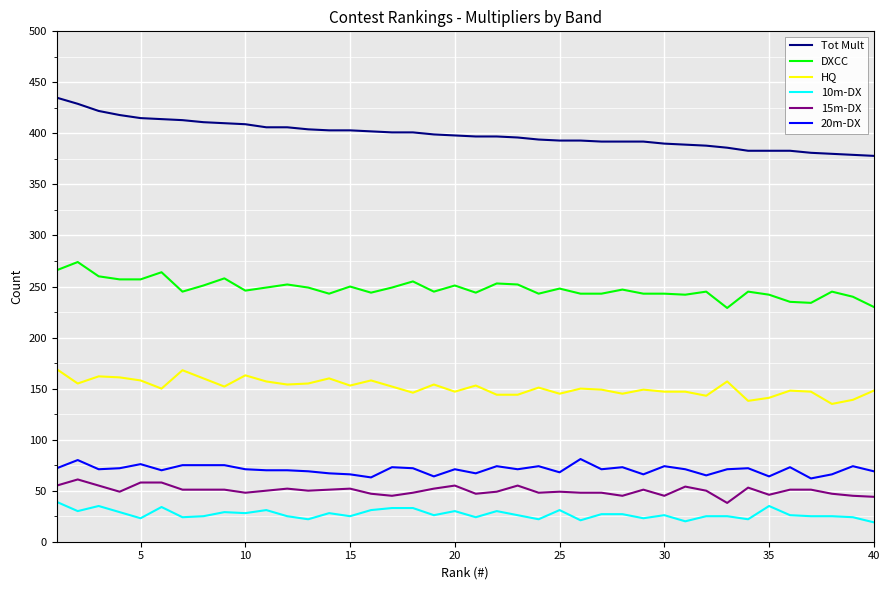

True or false: DXCC and Tot Mult intersect in this chart.

False